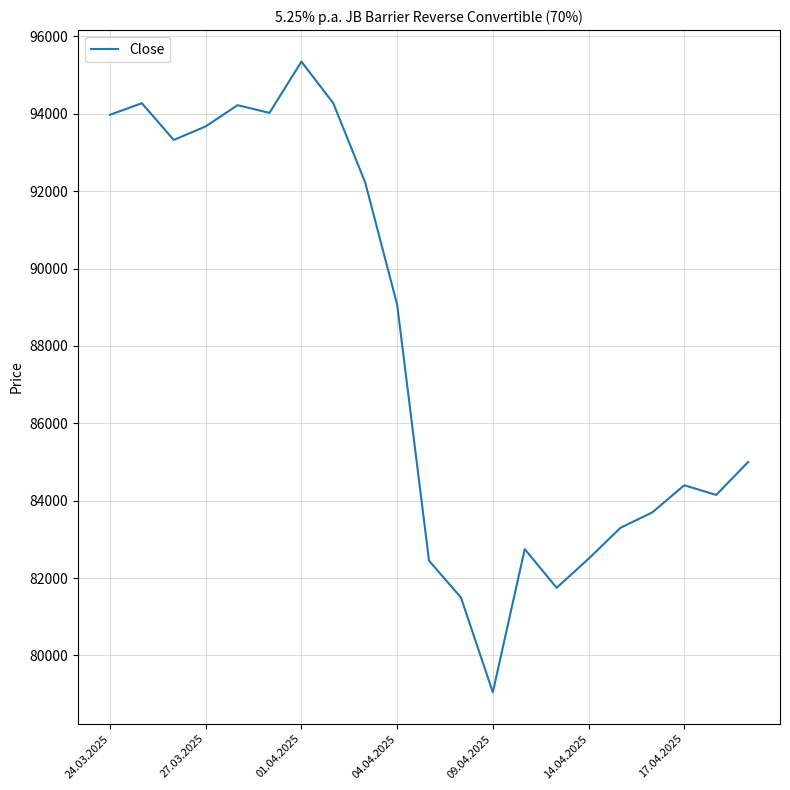

What is the difference between the maximum and minimum values?

16300